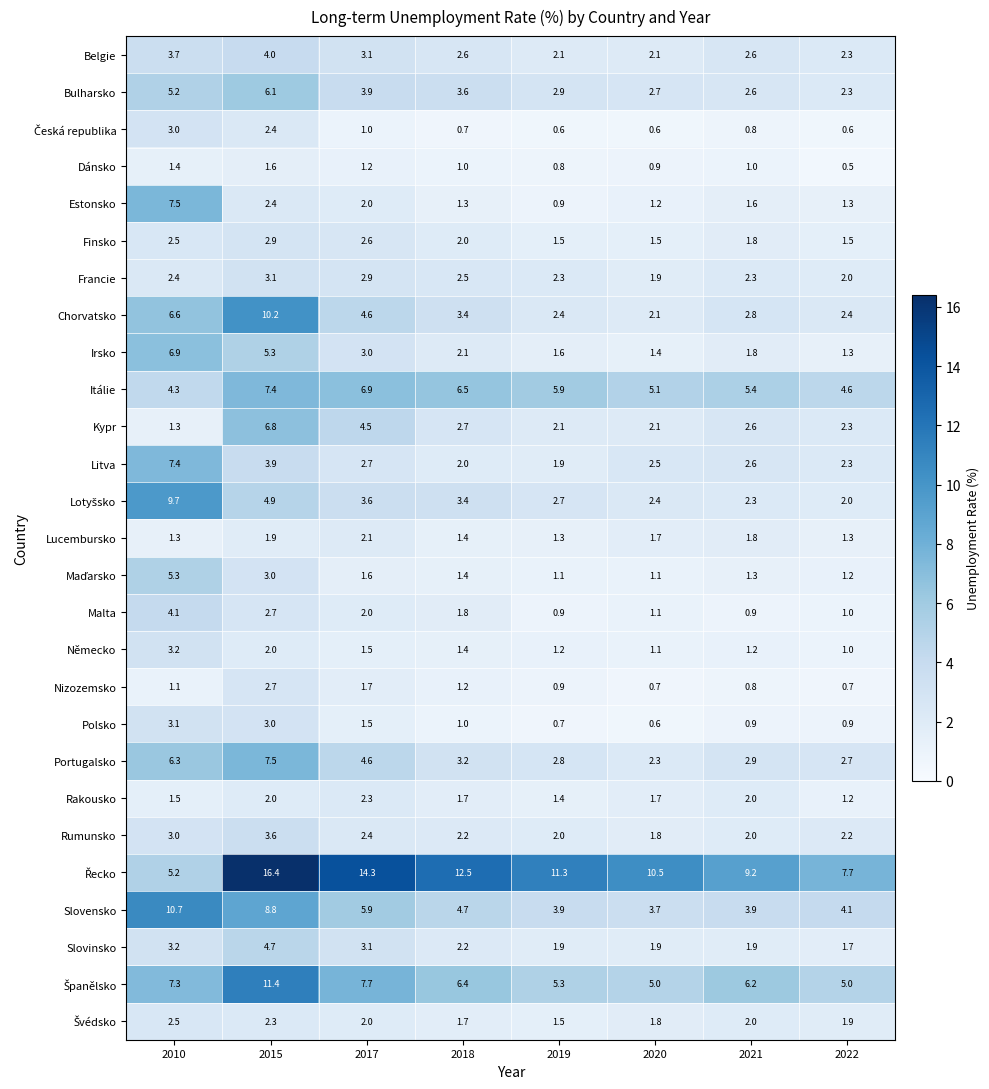

What is the total value across all series at 2018?

76.6